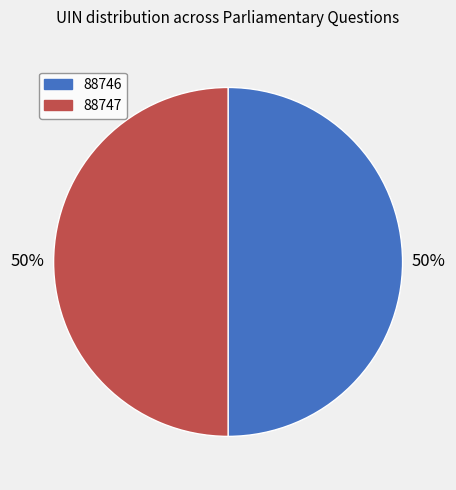

Approximately how many times larger is the value at 88746 compared to 88747?

1.0